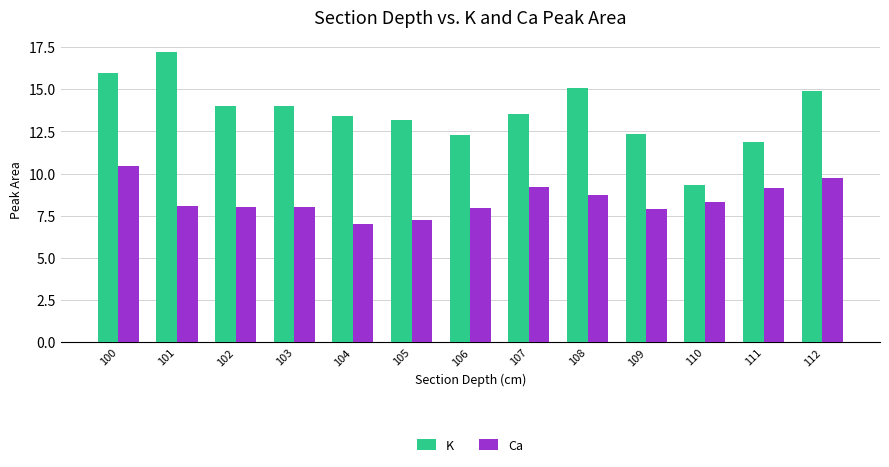

At which label is K closest to 13?

105